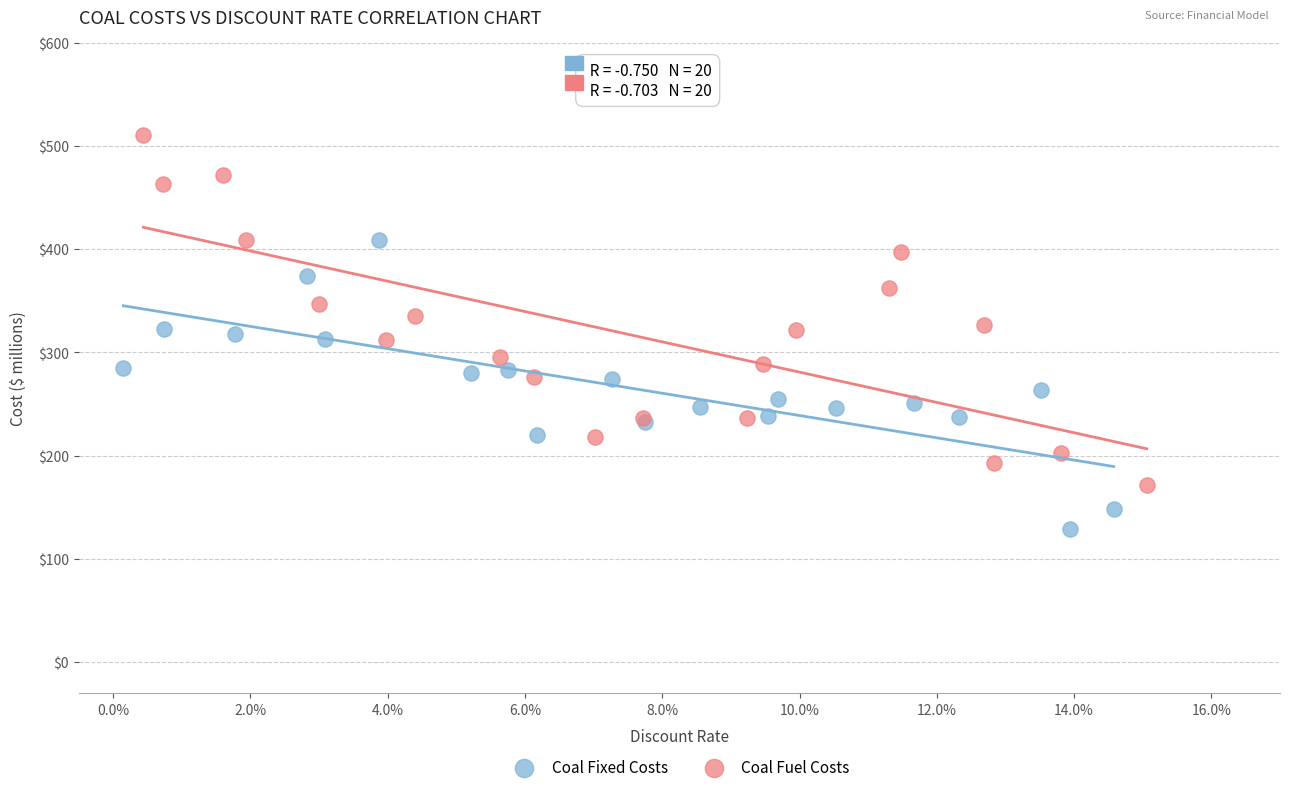

Which series reaches the minimum Y coordinate?

Coal Fixed Costs